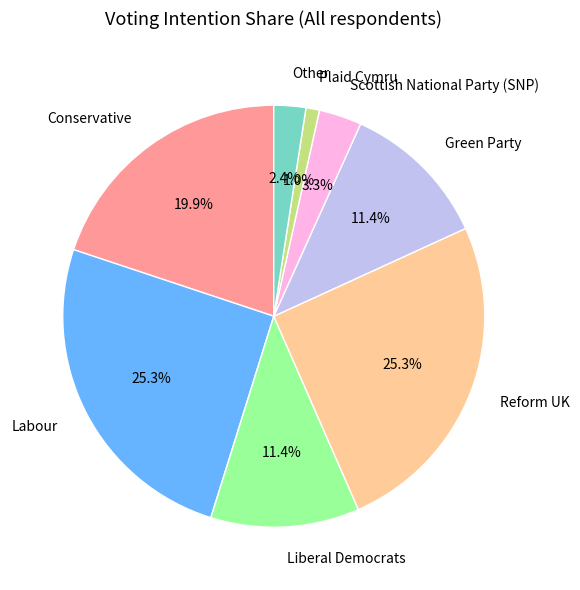

Combined, do Scottish National Party (SNP) and Conservative account for over 50%?

No